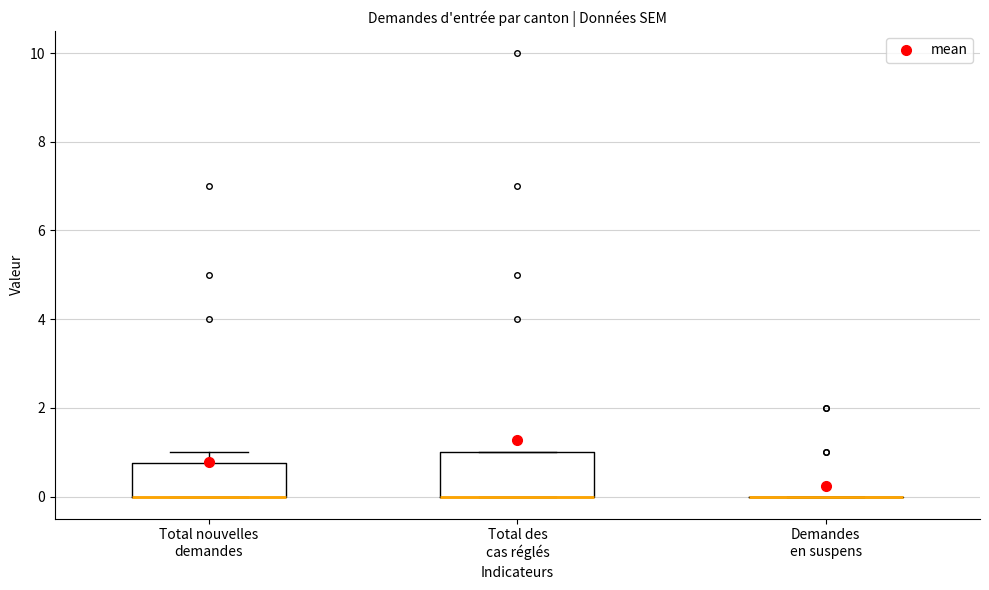

Where is the lower edge of the box for Total nouvelles demandes on the y-axis? The values are not printed on the chart, so give them approximately, as read against the axis.

0.0